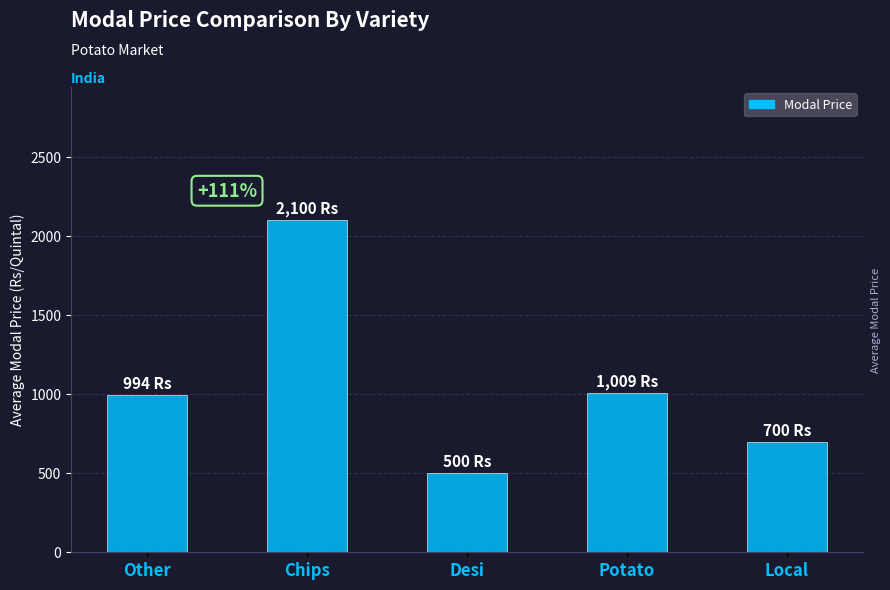

Reading right to left, what are all the values shown in this chart?

700.0	1008.8	500.0	2100.0	993.6